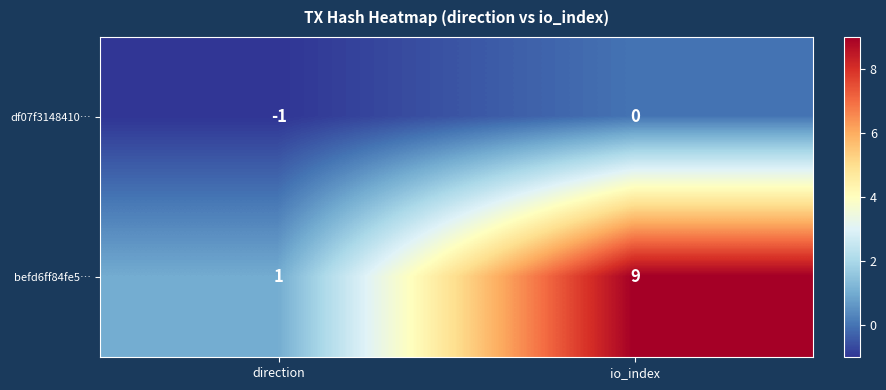

At which category is the sum across all series the highest?

io_index